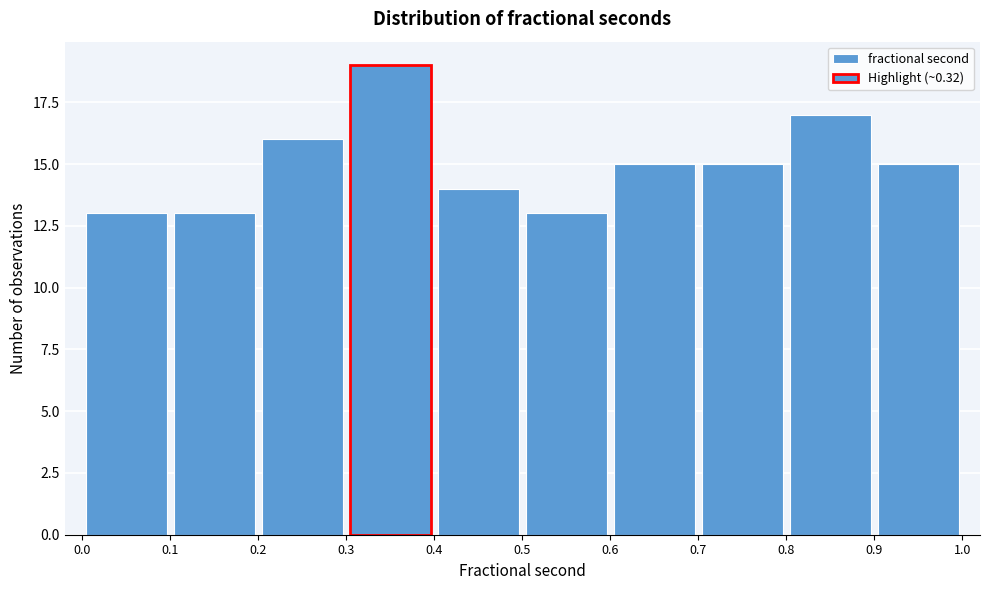

Which range on the x-axis has the tallest bar?

0.3 to 0.4